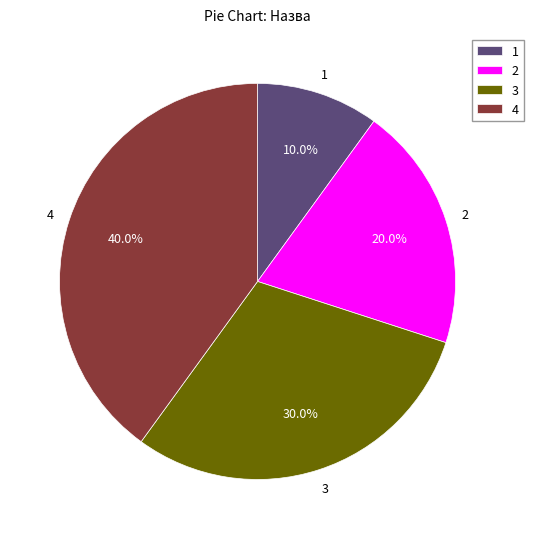

Combined, what portion of the pie is 2 and 4?

60.0%